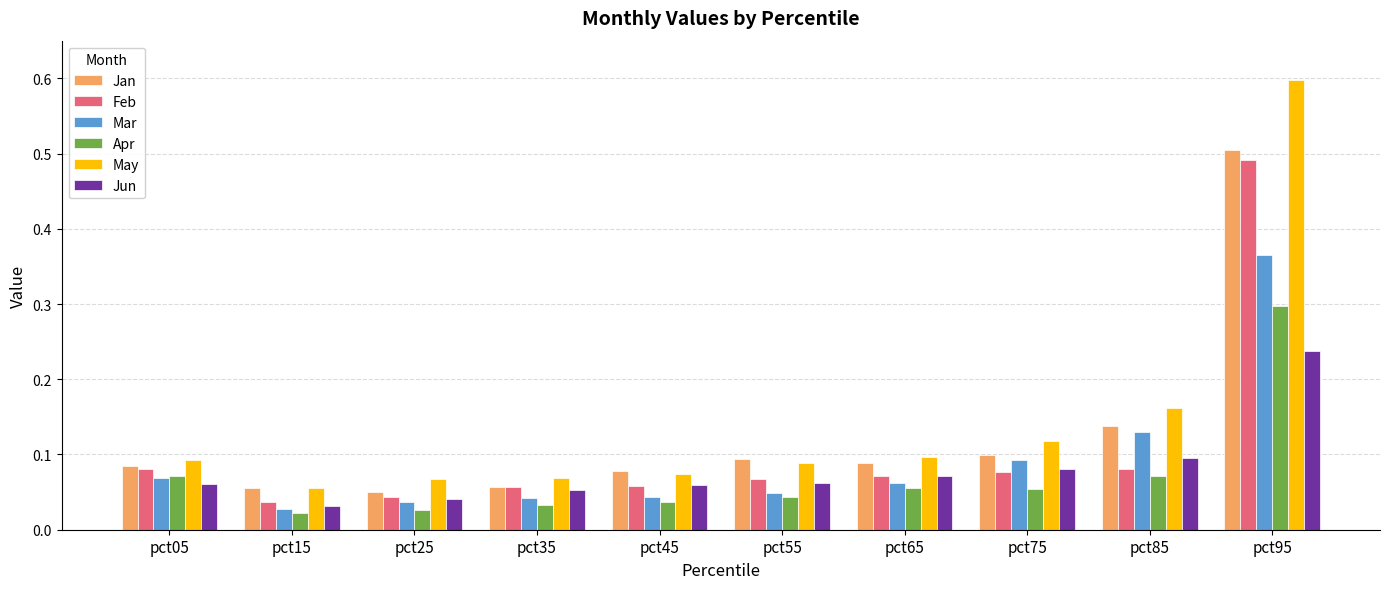

Is the value of Apr at pct25 greater than the value of Mar at pct55?

No